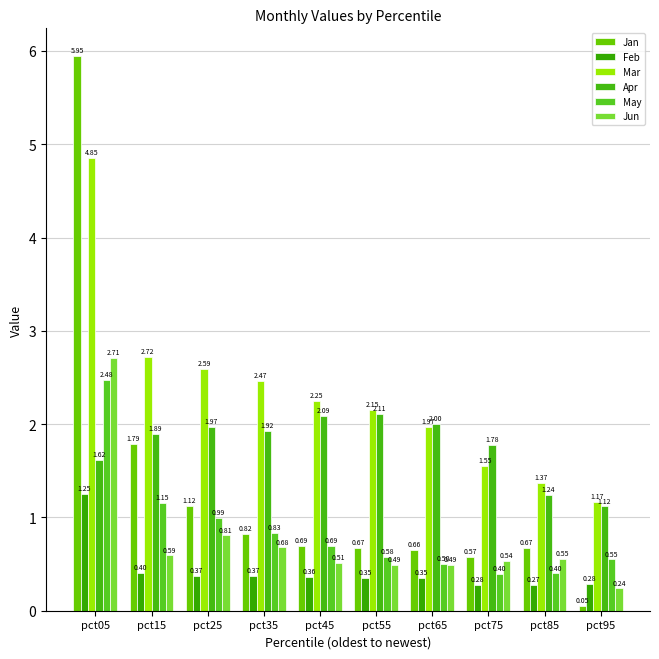

At which label is Mar closest to 3?

pct15